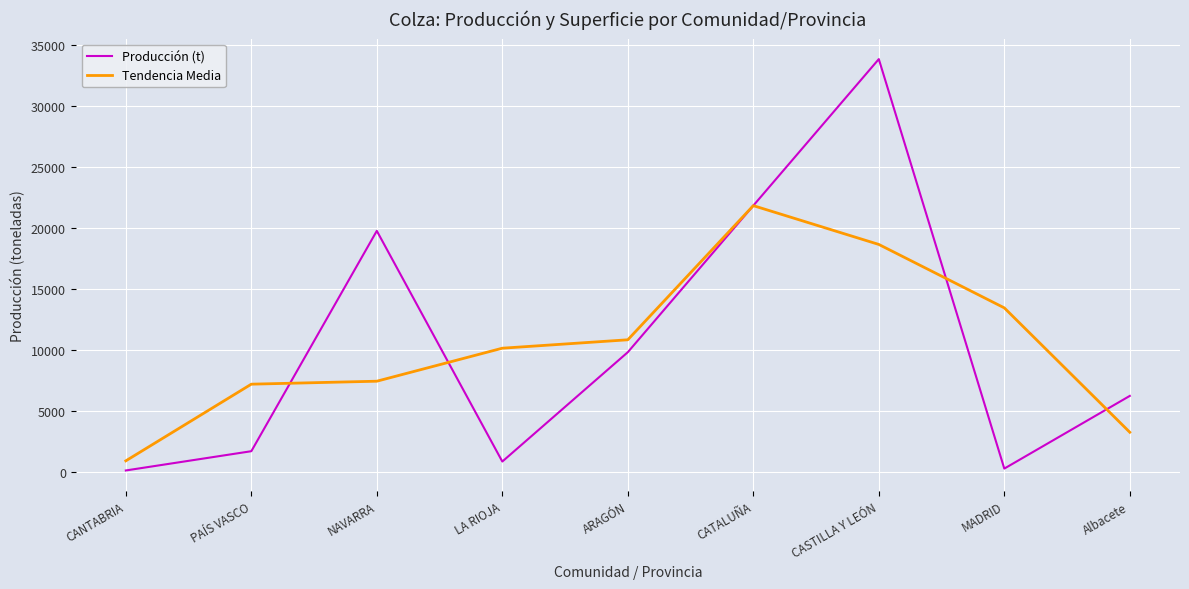

Rank the series at MADRID from highest to lowest value.

Tendencia Media, Producción (t)